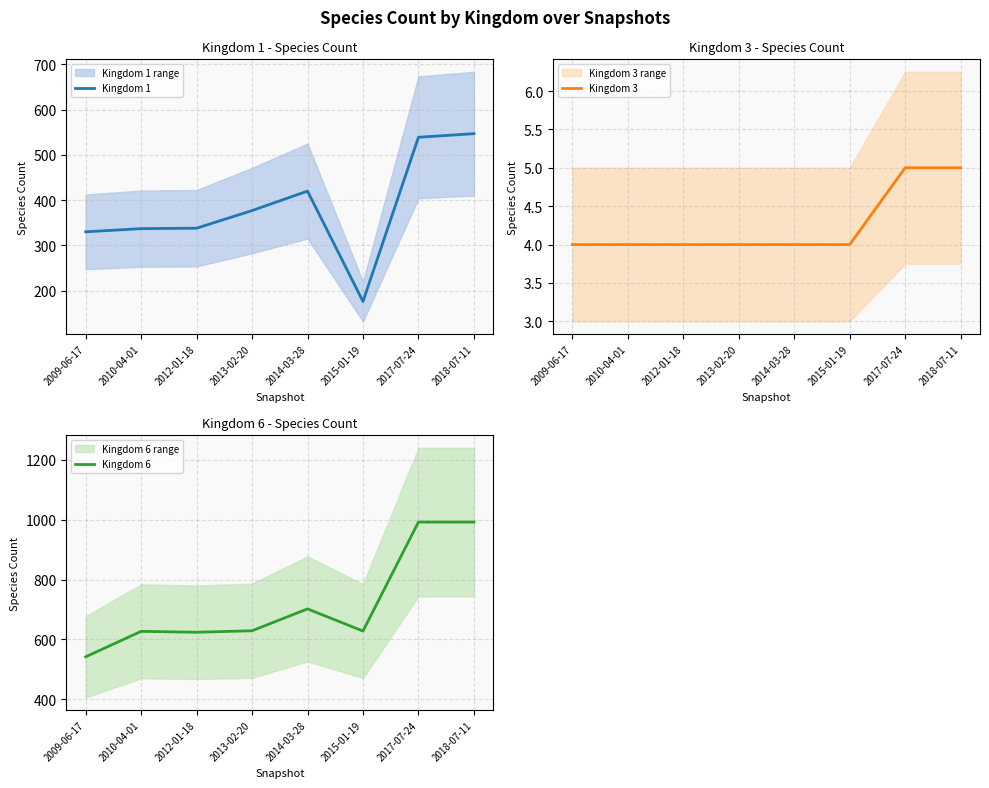

Does the chart have visible grid lines?

Yes